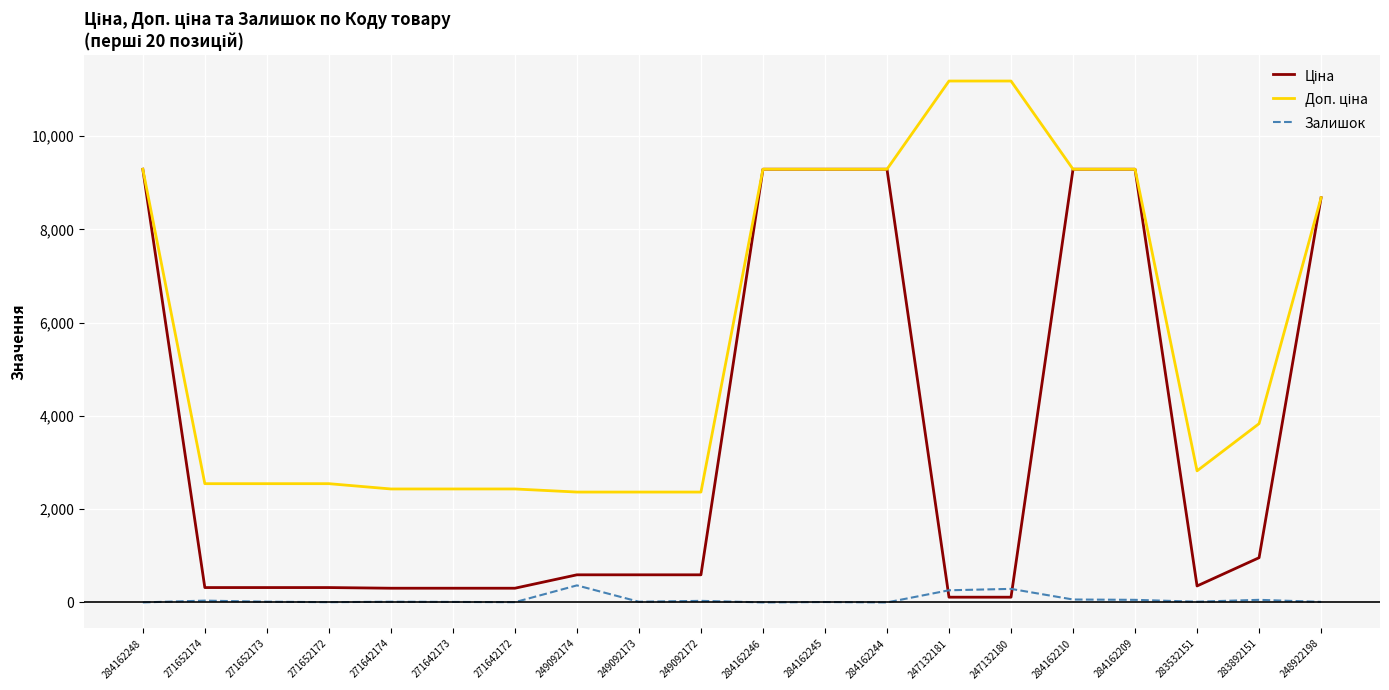

What is the greatest value displayed?

11182.0